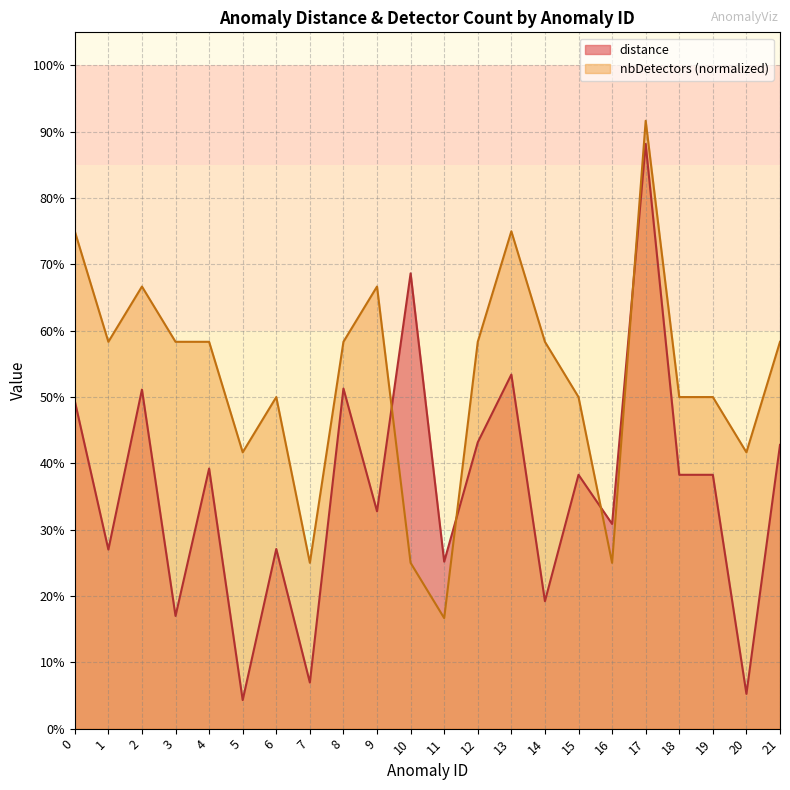

List the labels in order of nbDetectors value, smallest first.

11, 7, 10, 16, 5, 20, 6, 15, 18, 19, 1, 3, 4, 8, 12, 14, 21, 2, 9, 0, 13, 17